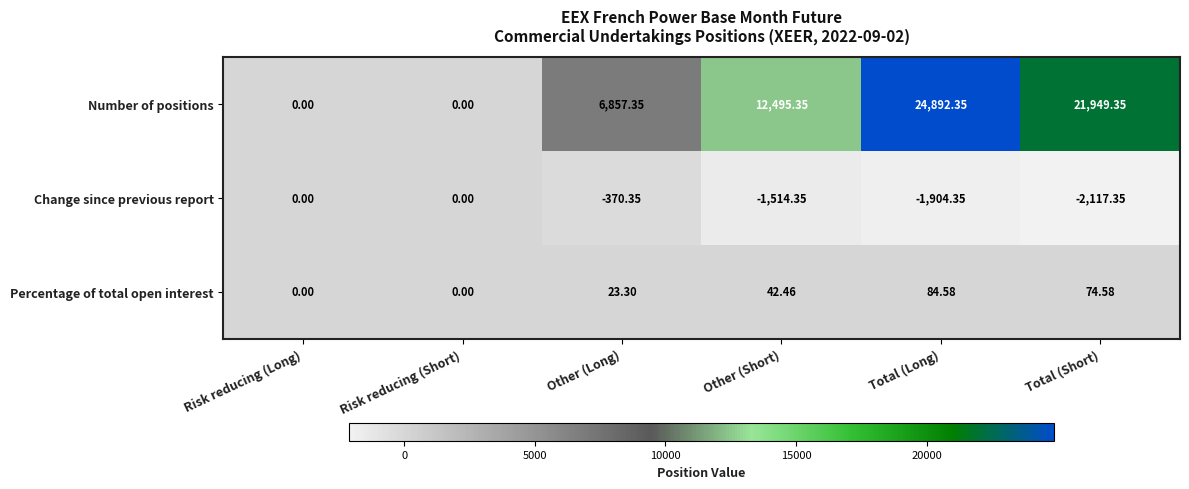

Which label corresponds to the smallest value in the chart?

Total (Short)